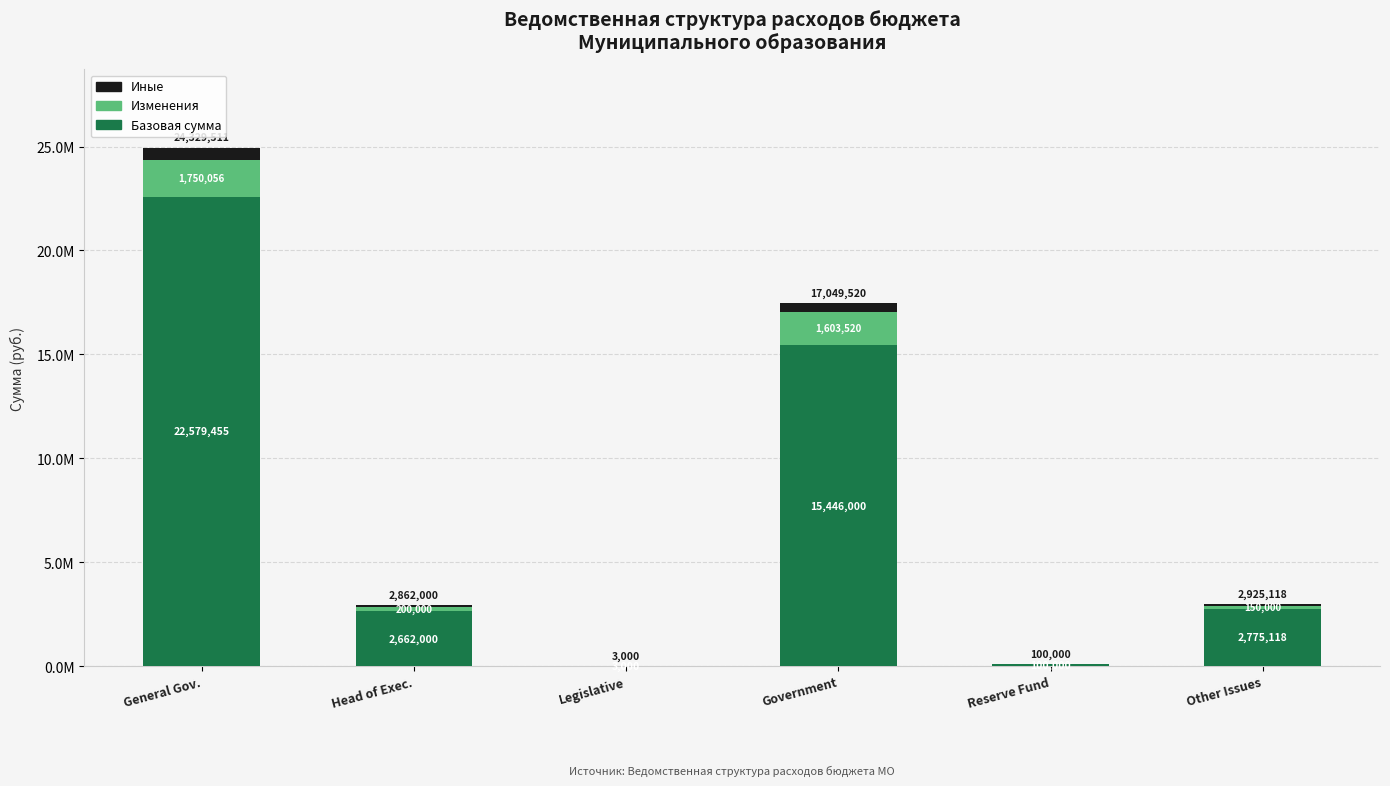

What is the sum of all Иные values?

1181728.7